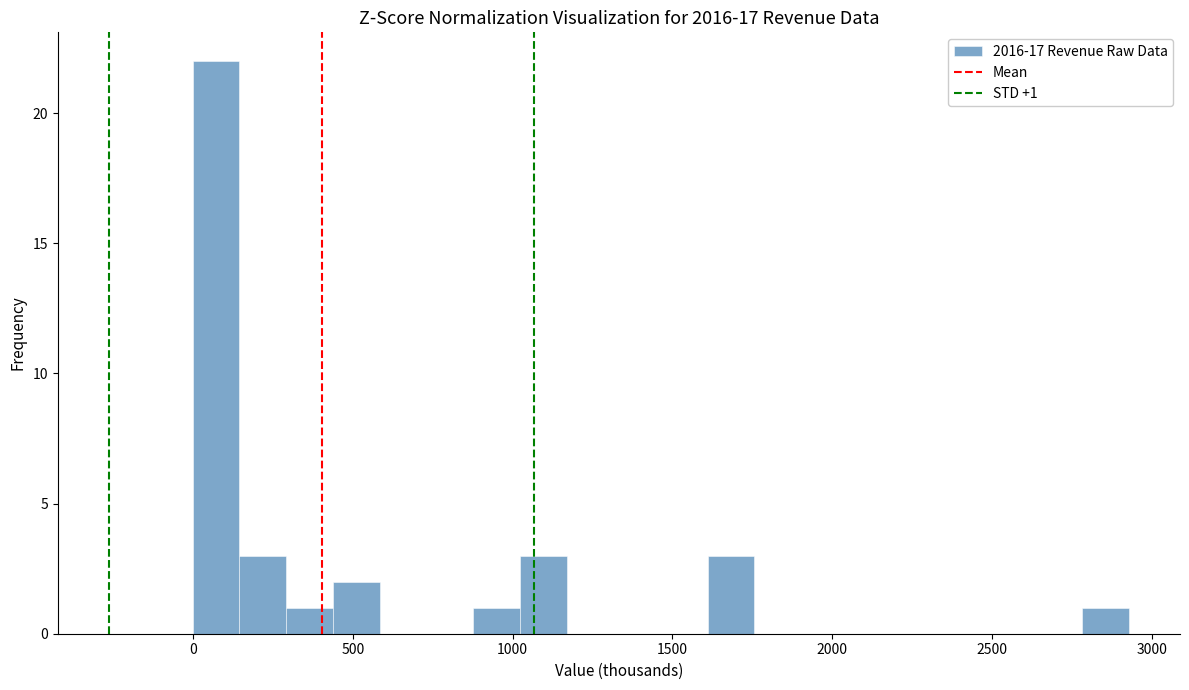

Around what value on the x-axis is the tallest bar? Give the approximate position of its centre, as read against the axis.

50